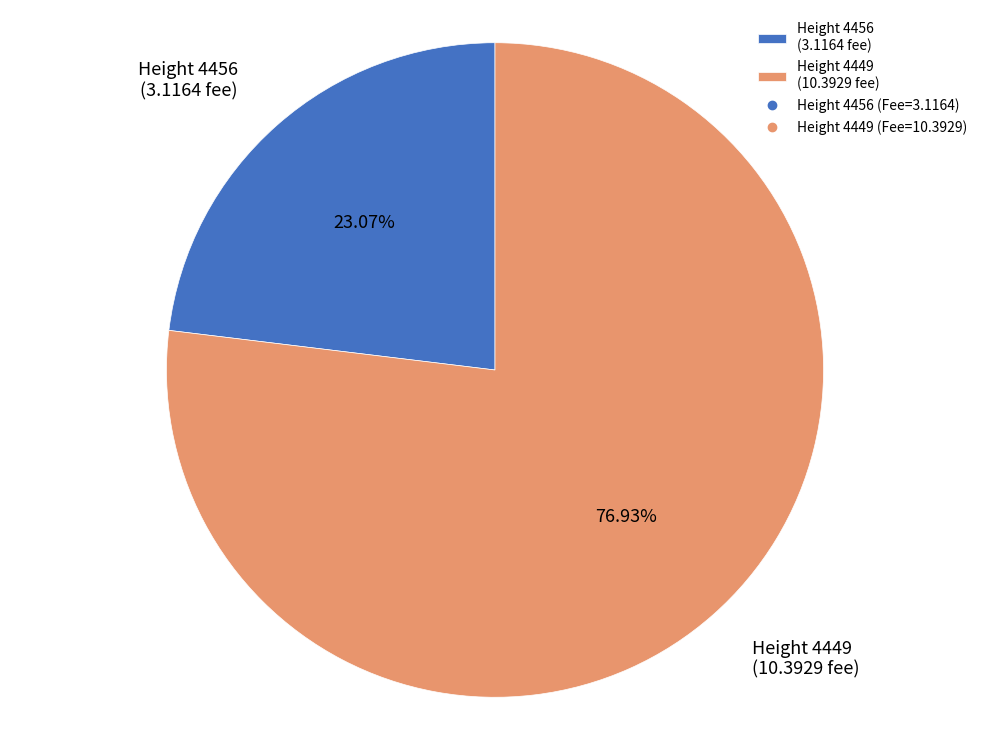

How many segments does this pie chart have?

2